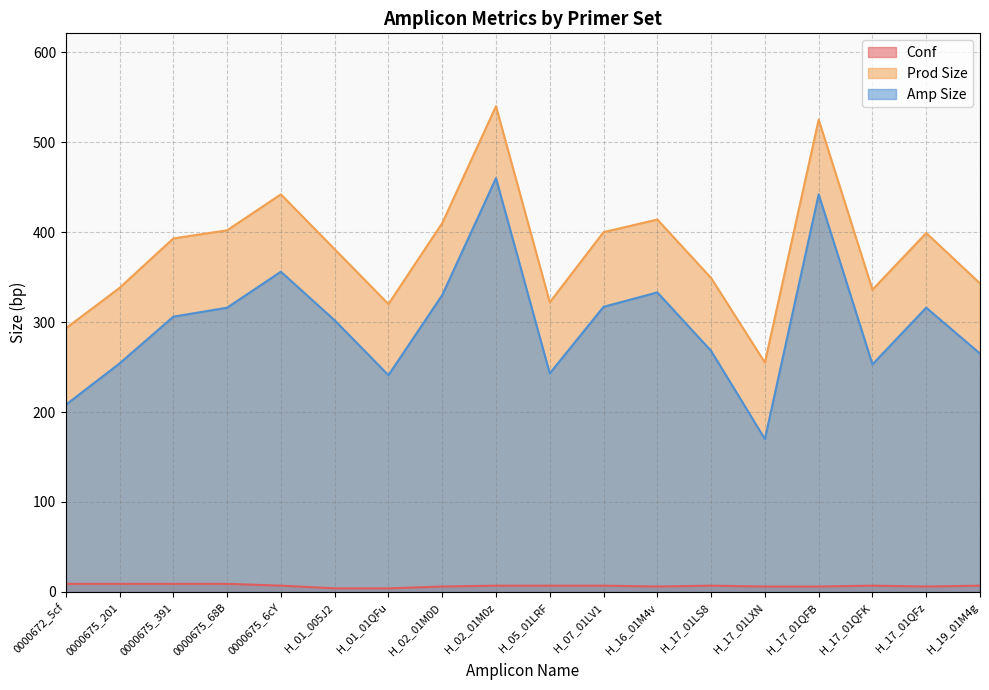

What is the total value across all series at 0000675_391?

708